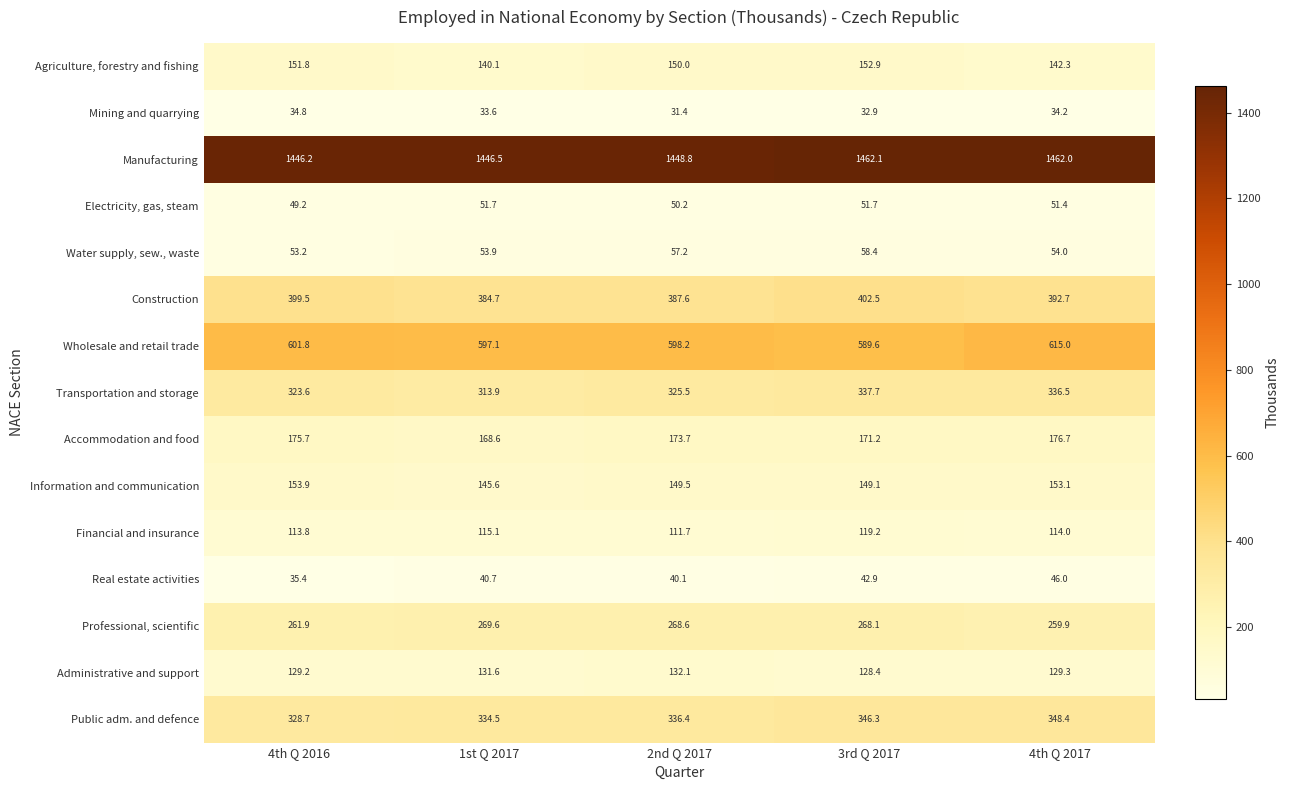

What is the minimum value shown in the chart?

31.4